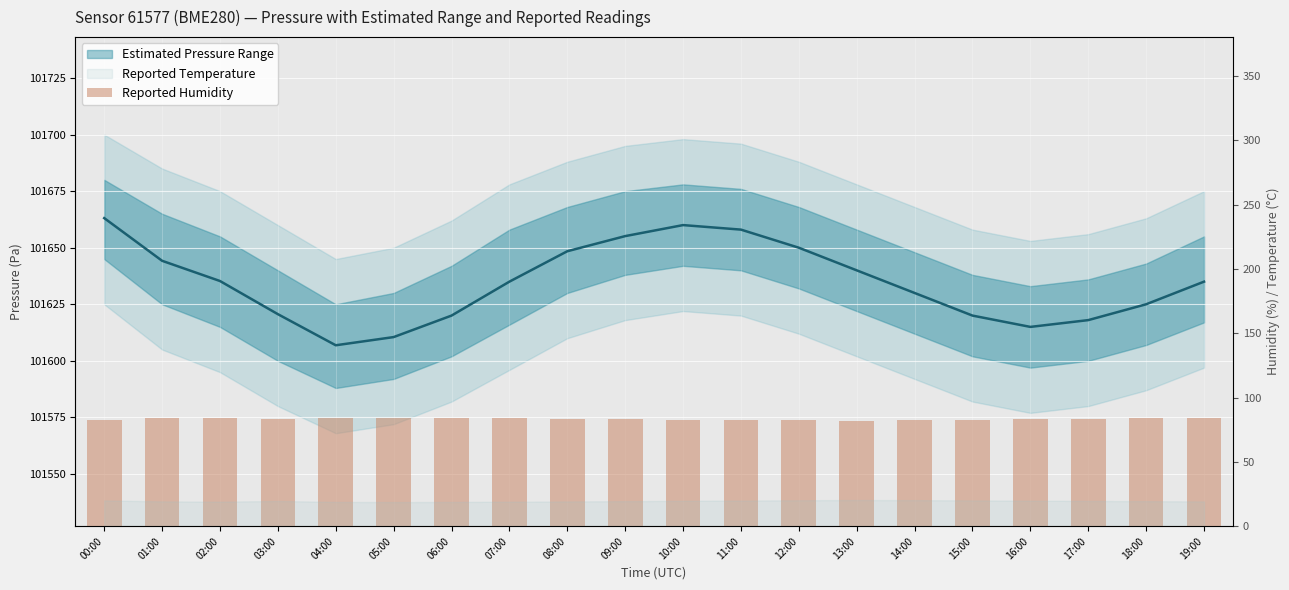

Which category has the lowest value across all series?

13:00